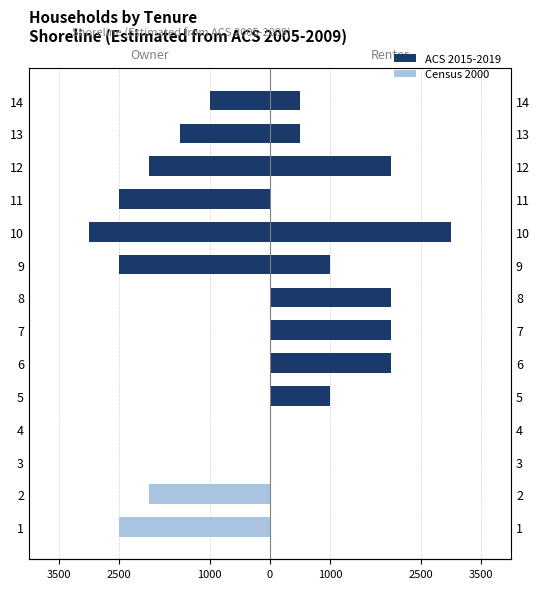

The ACS 2015-2019 series shows 0 at 6. True or false?

True